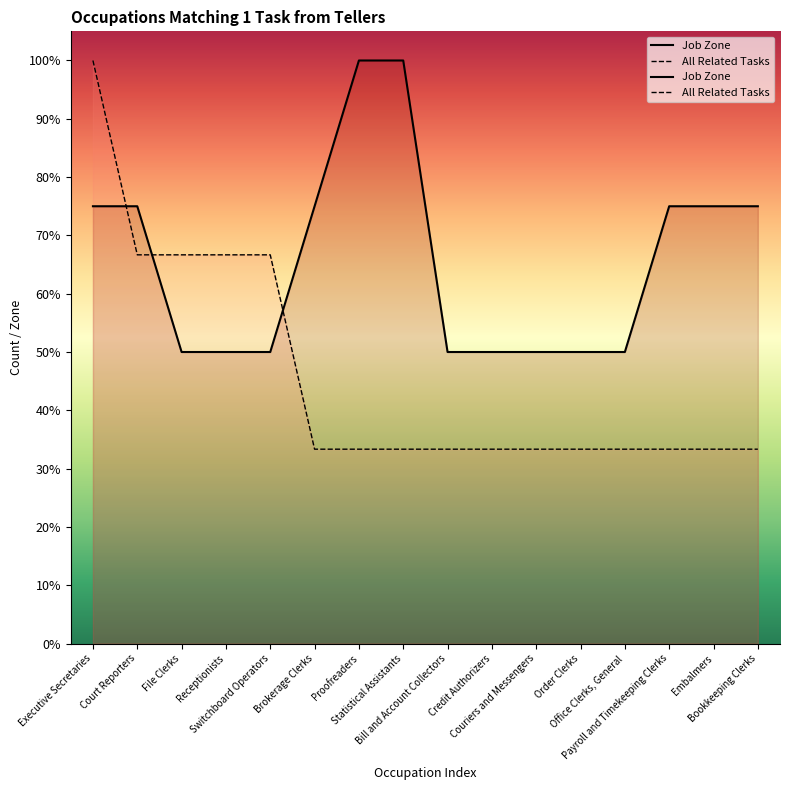

True or false: All Related Tasks has a value of 19.6 at Bill and Account Collectors.

False